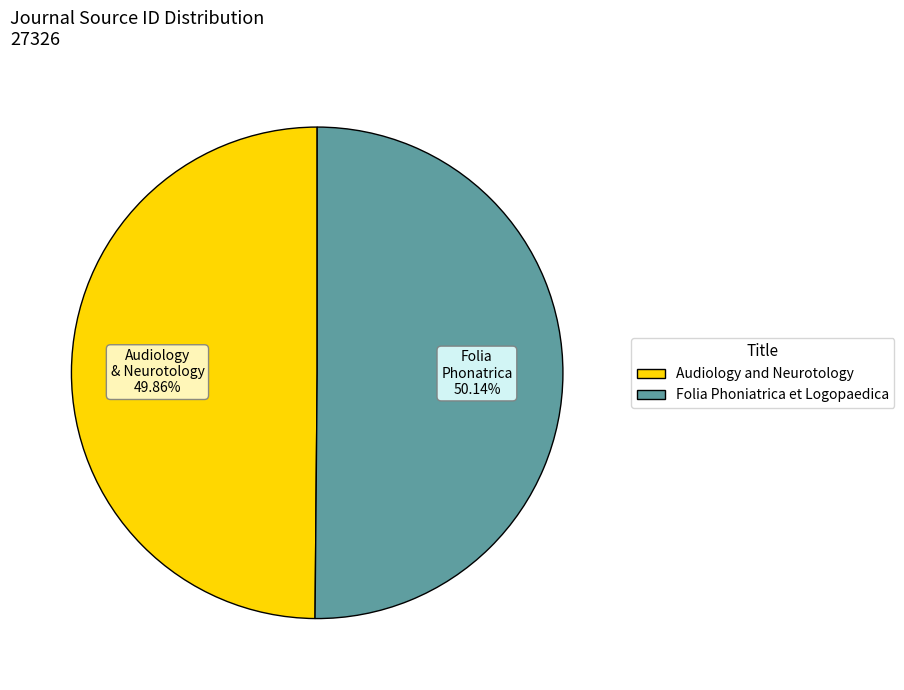

To the nearest percent, what is the average slice percentage?

50%